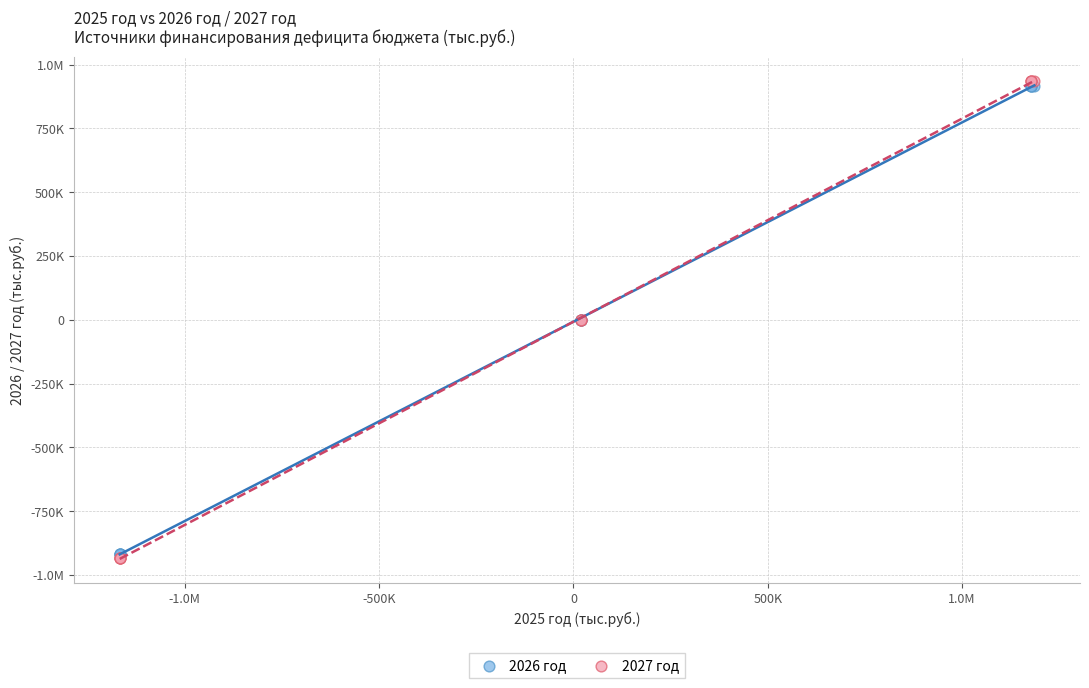

What are all the series names shown in the legend?

2026 год, 2027 год